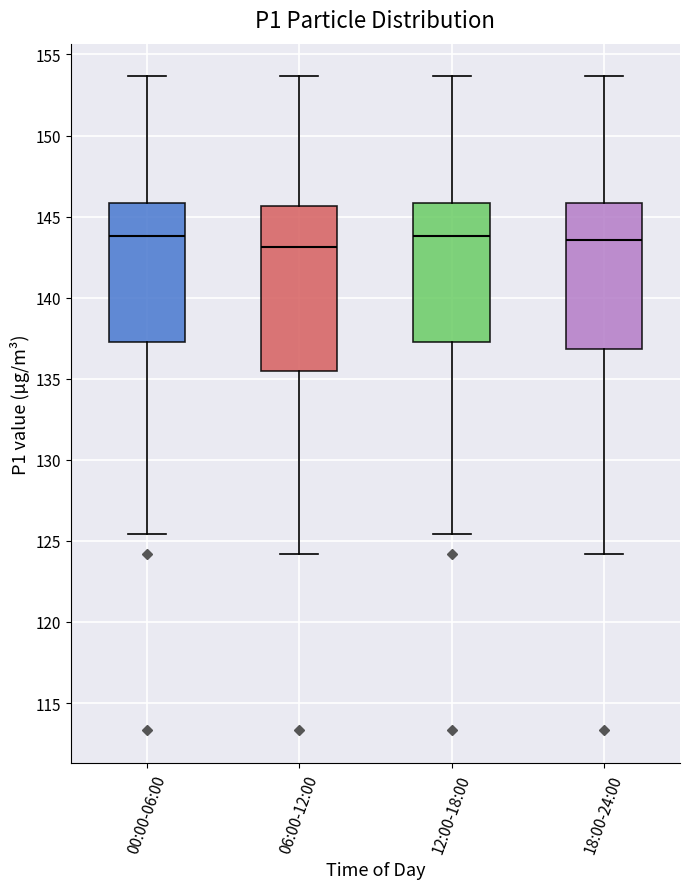

Comparing the boxes themselves (not the whiskers), which one is the tallest?

06:00-12:00